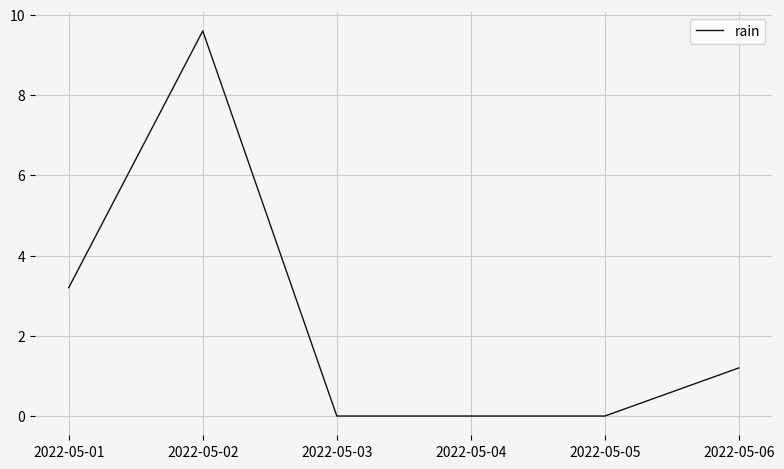

What is the average value?

2.3